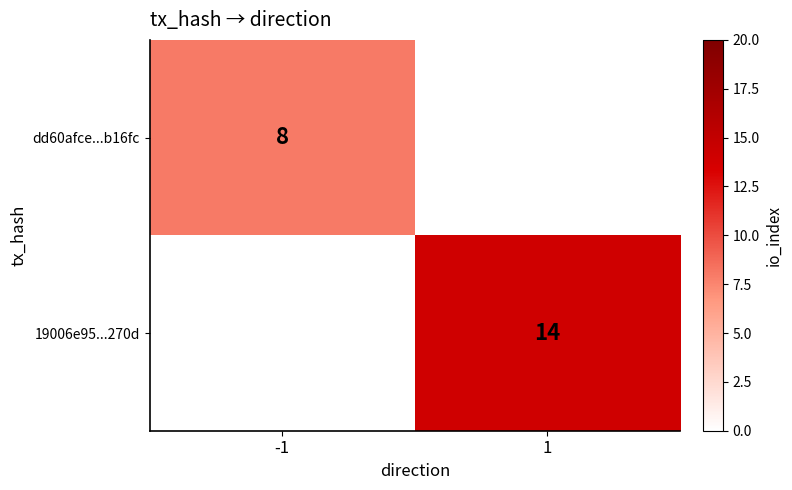

Is it true that dd60afce...b16fc equals 13 at -1?

False